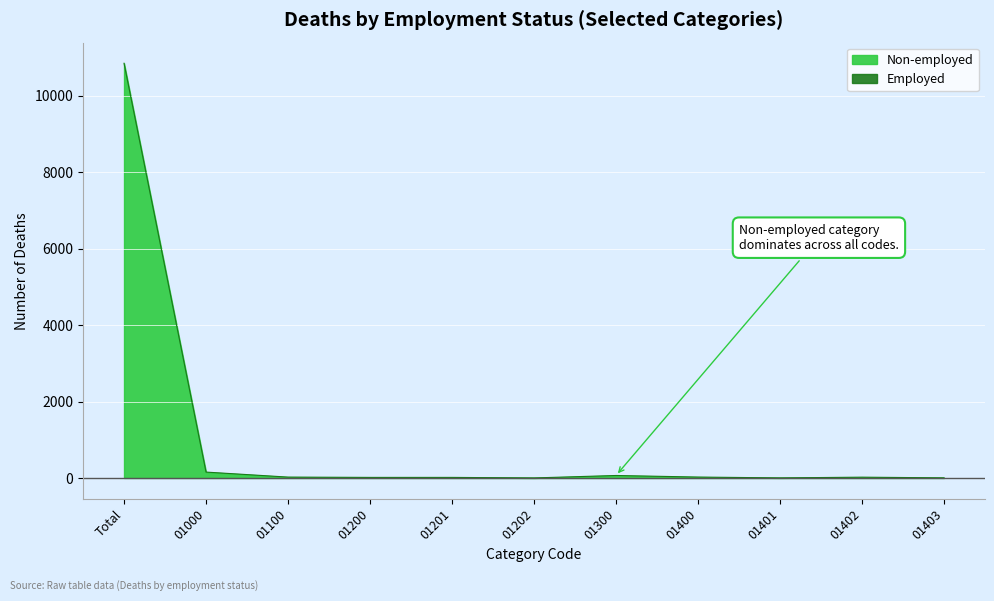

The chart shows a value of 23 at 01400. True or false?

True